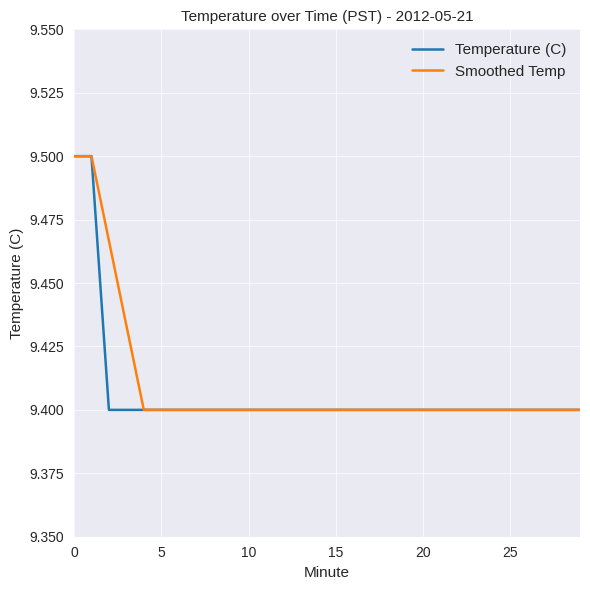

What is the label of the 7th point from the right?

23